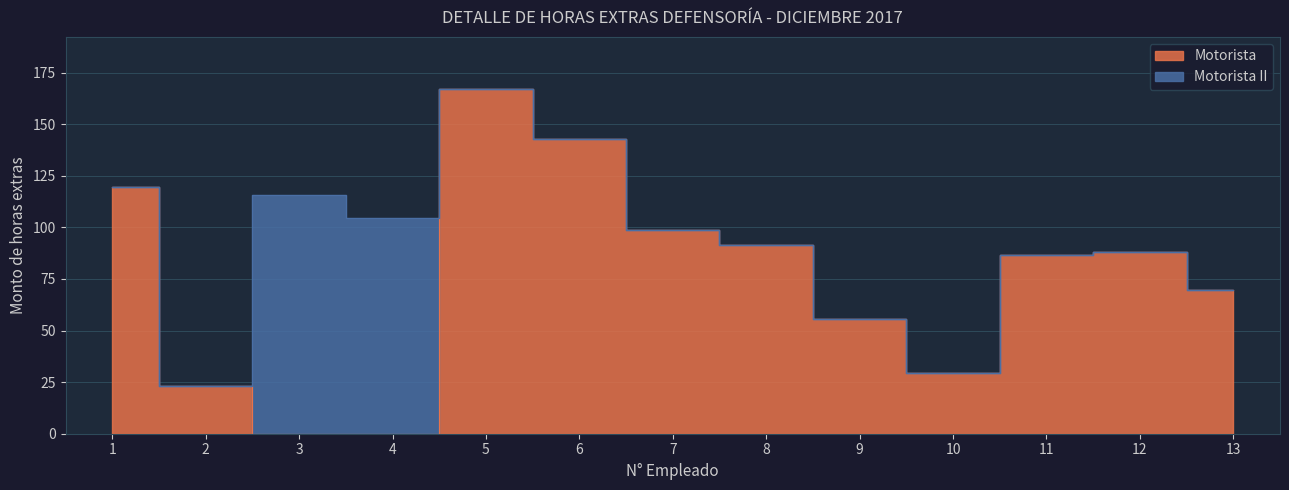

What is the change in value from 10 to 12?

+58.4